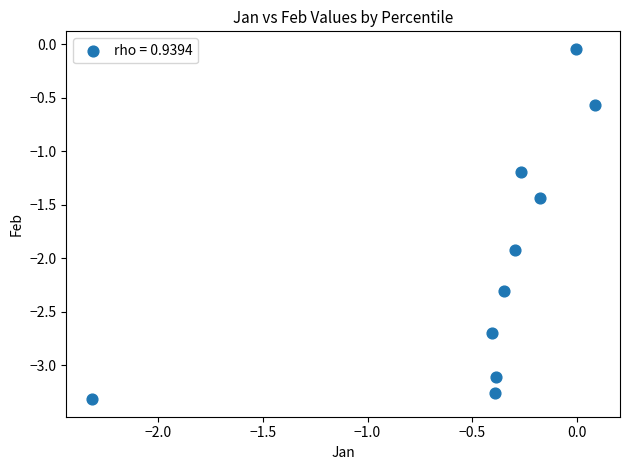

What is the average Y value?

-2.0